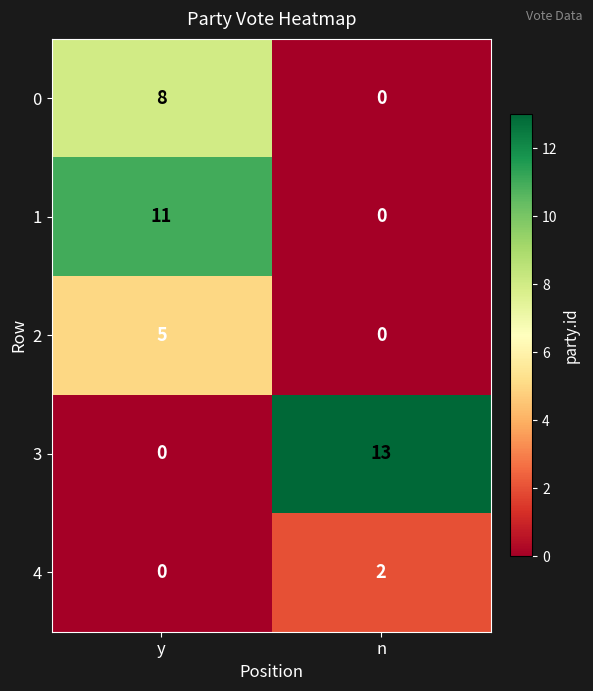

What is the total value across all series at y?

24